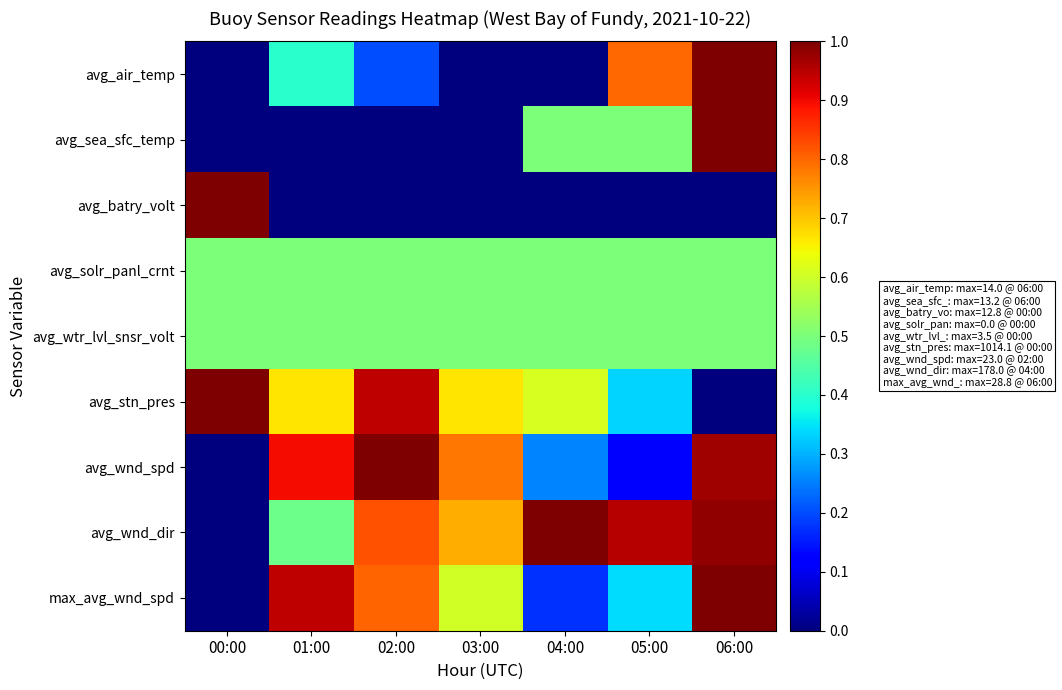

Reading left to right, list all the values displayed in this chart.

avg_air_temp: 00:00=0.0	01:00=0.4	02:00=0.2	03:00=0.0	04:00=0.0	05:00=0.8	06:00=1.0
avg_sea_sfc_temp: 00:00=0.0	01:00=0.0	02:00=0.0	03:00=0.0	04:00=0.5	05:00=0.5	06:00=1.0
avg_batry_volt: 00:00=1.0	01:00=0.0	02:00=0.0	03:00=0.0	04:00=0.0	05:00=0.0	06:00=0.0
avg_solr_panl_crnt: 00:00=0.5	01:00=0.5	02:00=0.5	03:00=0.5	04:00=0.5	05:00=0.5	06:00=0.5
avg_wtr_lvl_snsr_volt: 00:00=0.5	01:00=0.5	02:00=0.5	03:00=0.5	04:00=0.5	05:00=0.5	06:00=0.5
avg_stn_pres: 00:00=1.0	01:00=0.7	02:00=0.9	03:00=0.7	04:00=0.6	05:00=0.3	06:00=0.0
avg_wnd_spd: 00:00=0.0	01:00=0.9	02:00=1.0	03:00=0.8	04:00=0.3	05:00=0.1	06:00=1.0
avg_wnd_dir: 00:00=0.0	01:00=0.5	02:00=0.8	03:00=0.7	04:00=1.0	05:00=1.0	06:00=1.0
max_avg_wnd_spd: 00:00=0.0	01:00=0.9	02:00=0.8	03:00=0.6	04:00=0.2	05:00=0.3	06:00=1.0